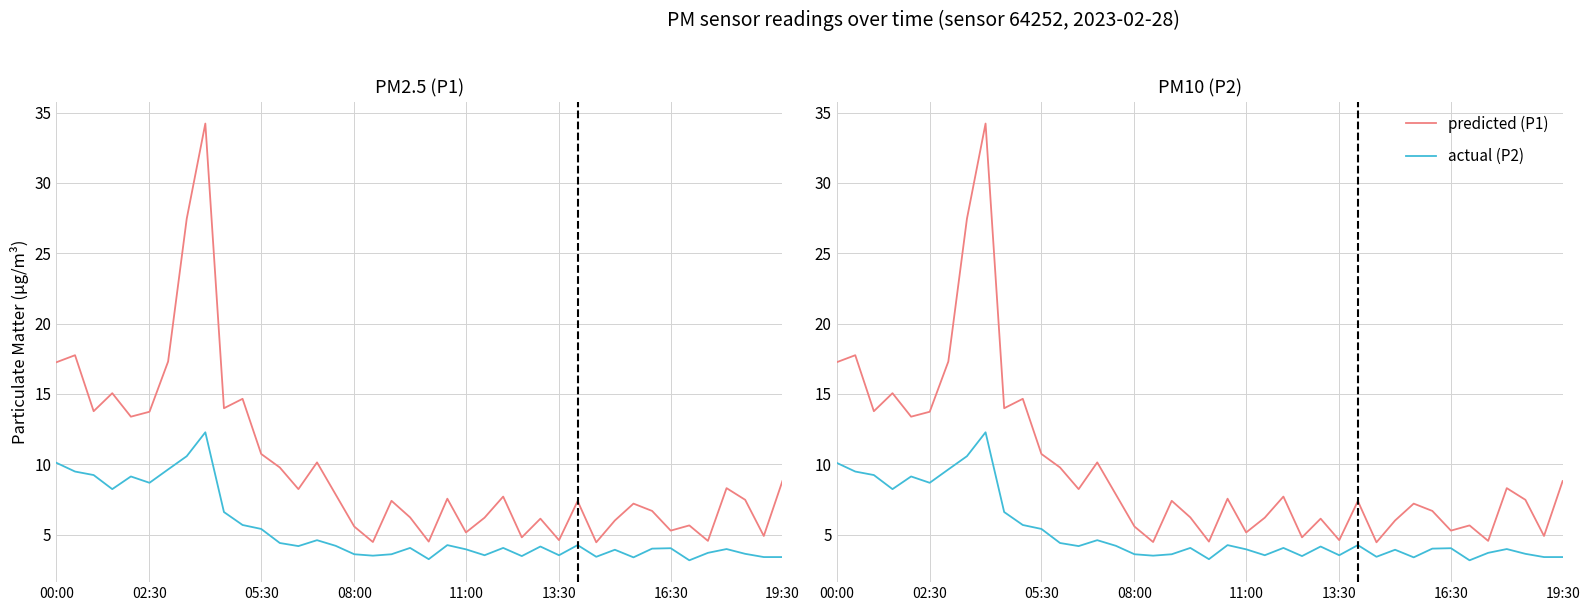

How many distinct data groups are displayed?

2